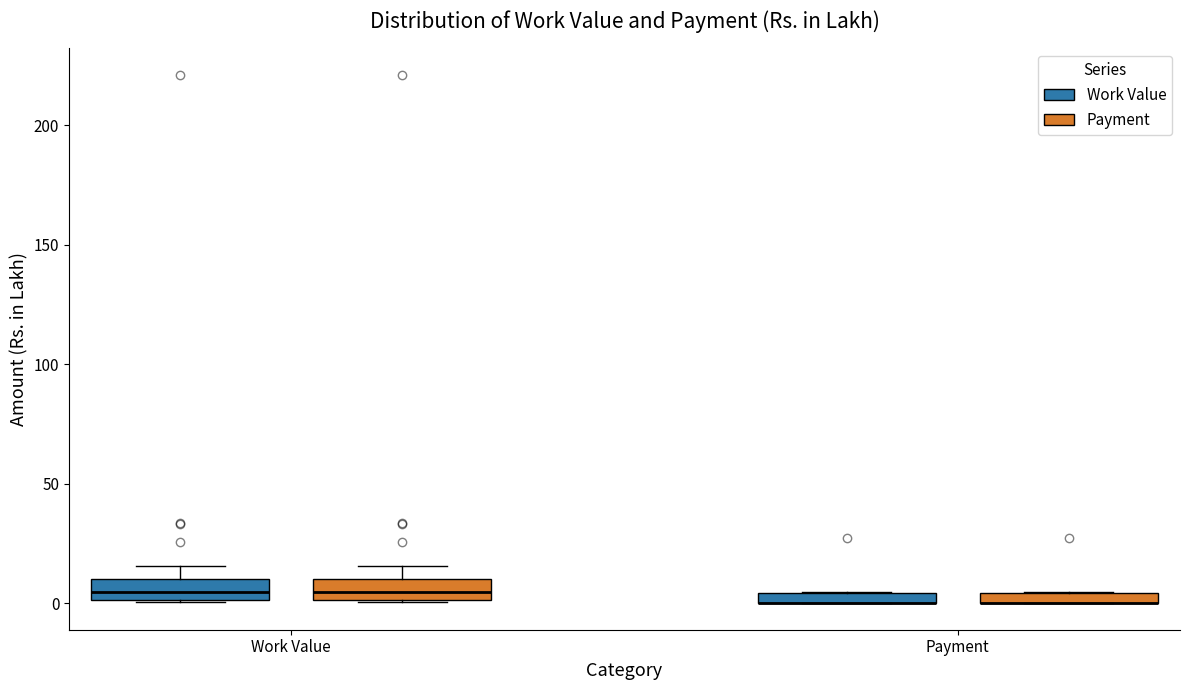

Where does the median line of the box for Work Value (Payment) sit on the y-axis? The values are not printed on the chart, so give them approximately, as read against the axis.

5